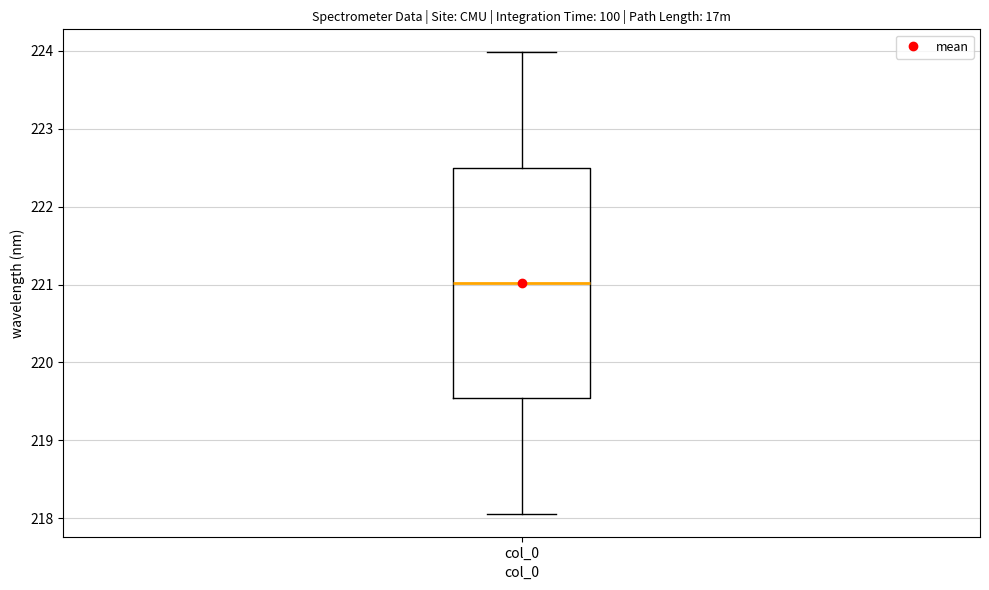

Transcribe this box plot: give where the median line is, the range the box spans, and where the two whiskers end, as read against the y-axis. The values are not printed on the chart, so give them approximately, as read against the axis.

median 221.0, box 219.5 to 222.5, whiskers 218.1 to 224.0